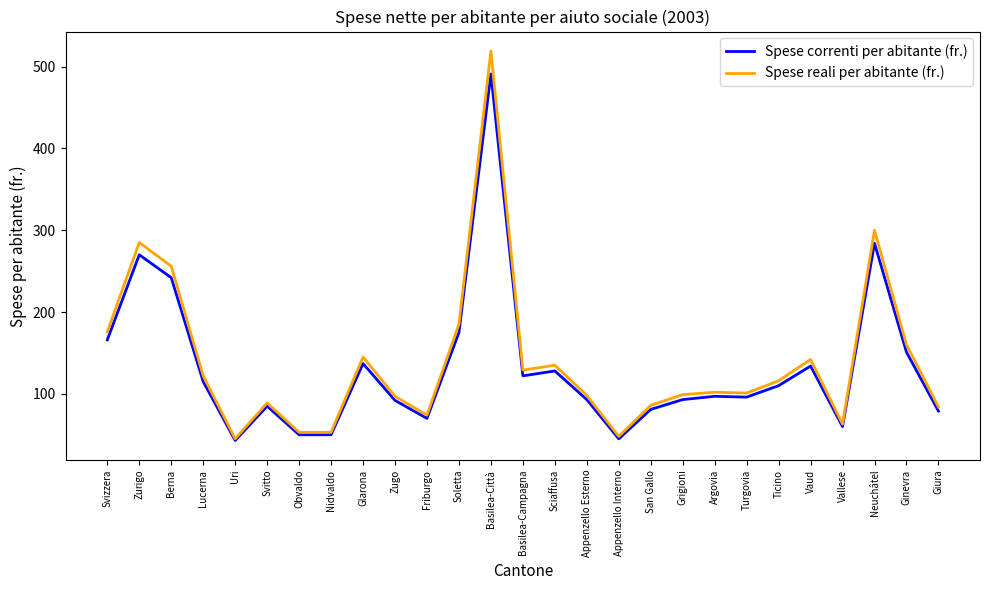

Which series changed the most between Berna and Glarona?

Spese reali per abitante (fr.)